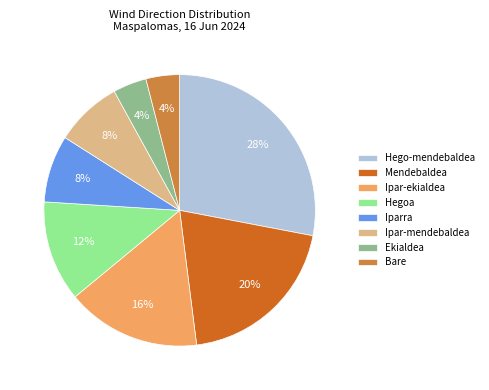

Does any single category account for the majority?

No